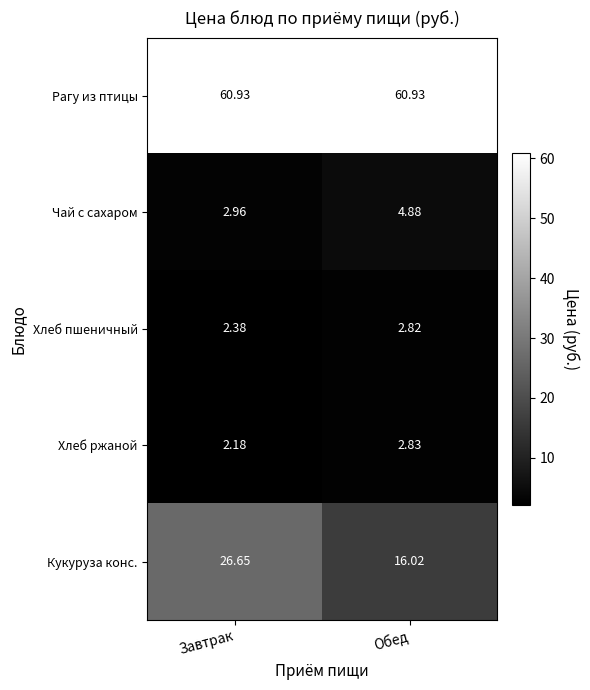

Is the value of Хлеб ржаной at Завтрак greater than the value of Хлеб пшеничный at Обед?

No